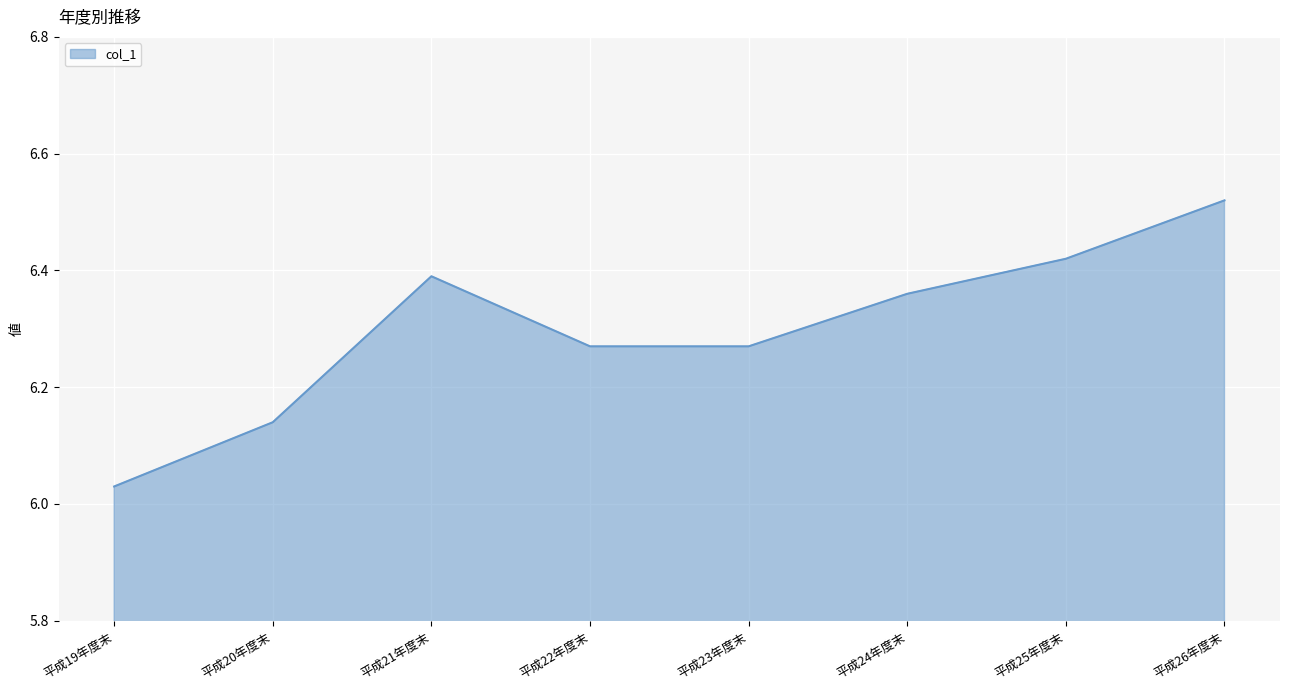

How many lines are shown in the chart?

1